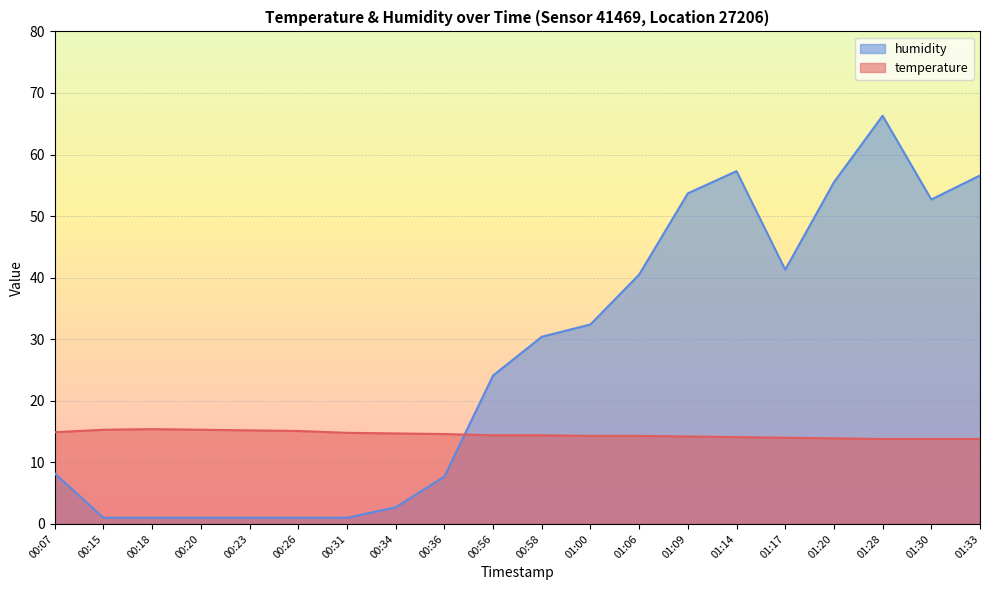

The value of humidity at 00:26 is 1.5. True or false?

False